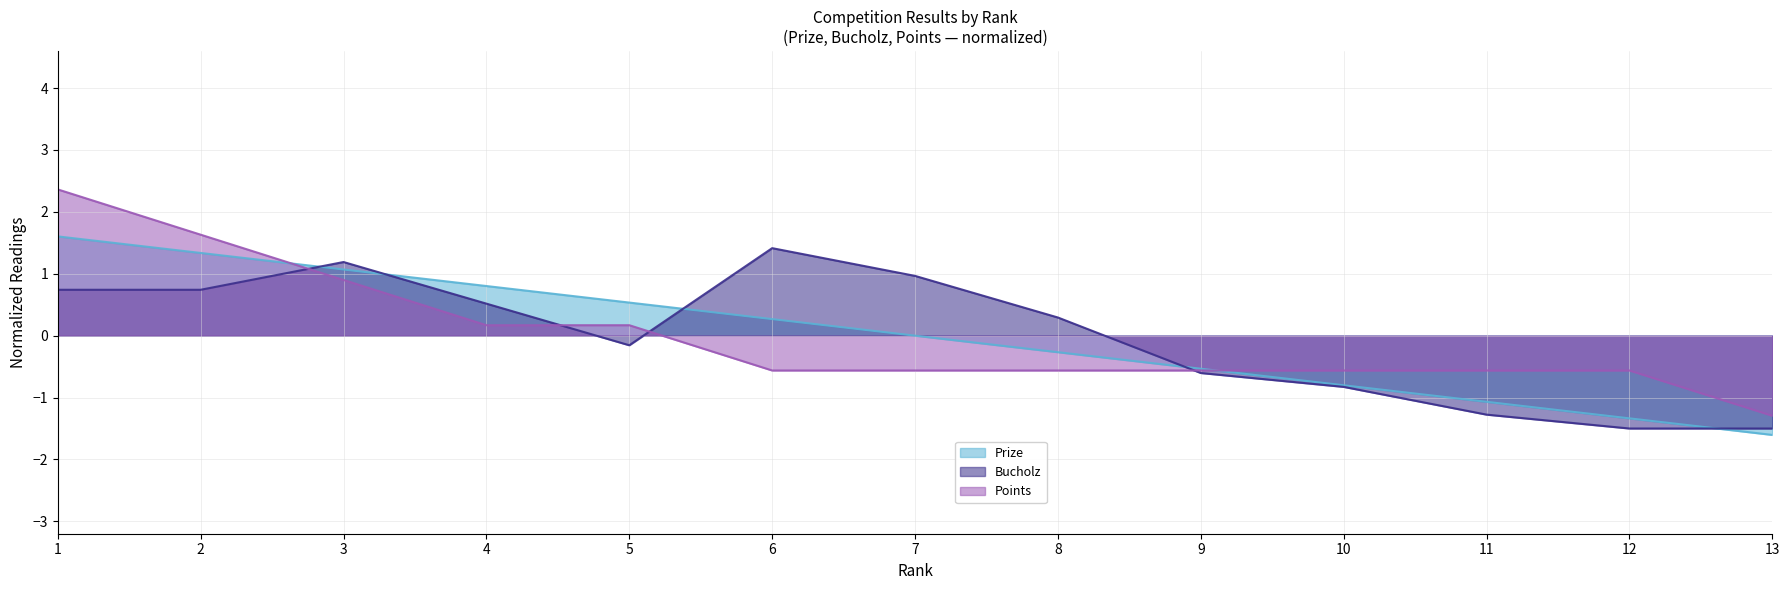

At which label is Points closest to 0?

4